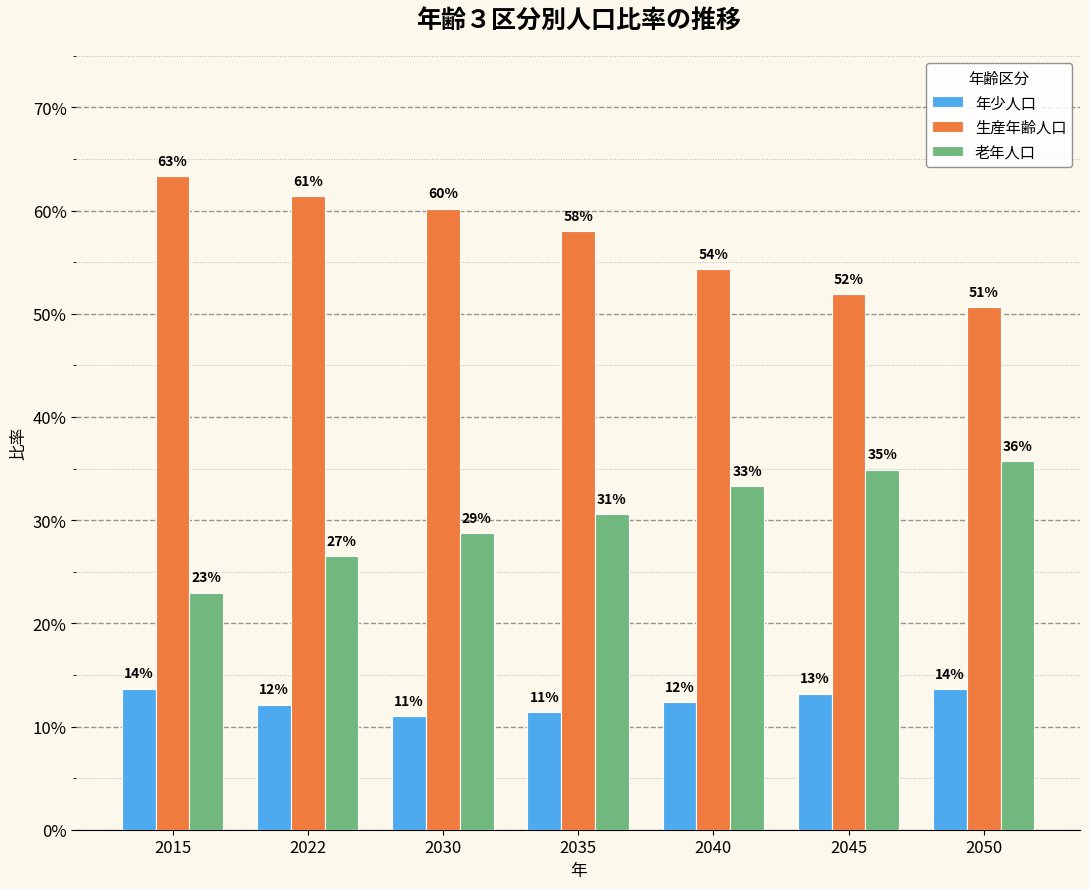

What is the value of the 生産年齢人口 bar at the 1st from the left?

0.6